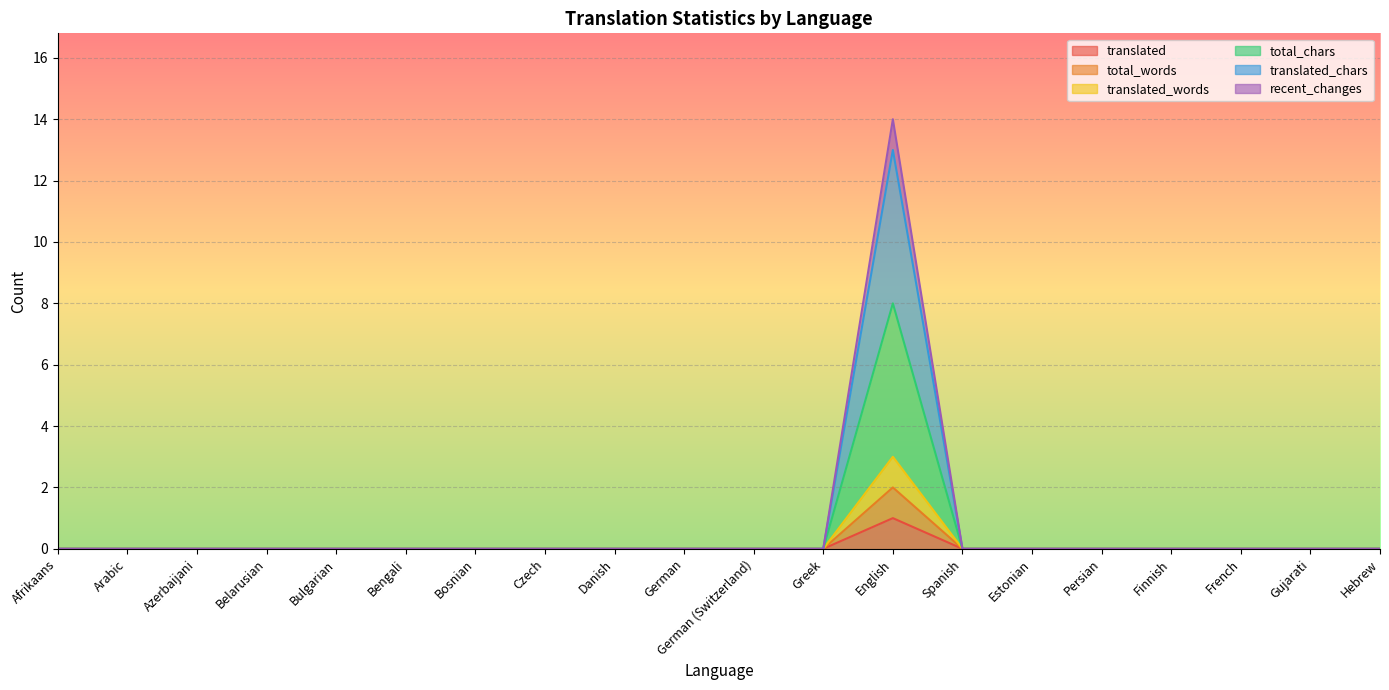

The value of translated_chars at Azerbaijani is 3. True or false?

False